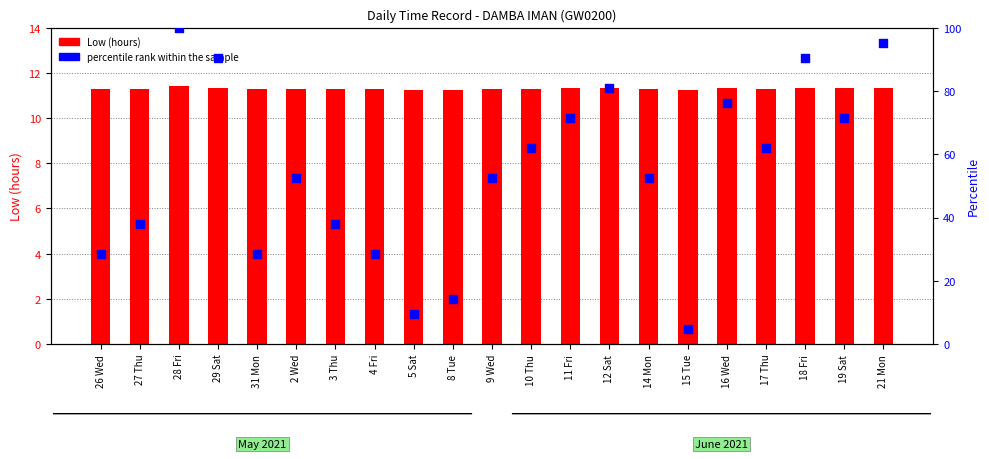

Is the value of Low (hours) at 27 Thu greater than the value of percentile rank within the sample at 14 Mon?

No